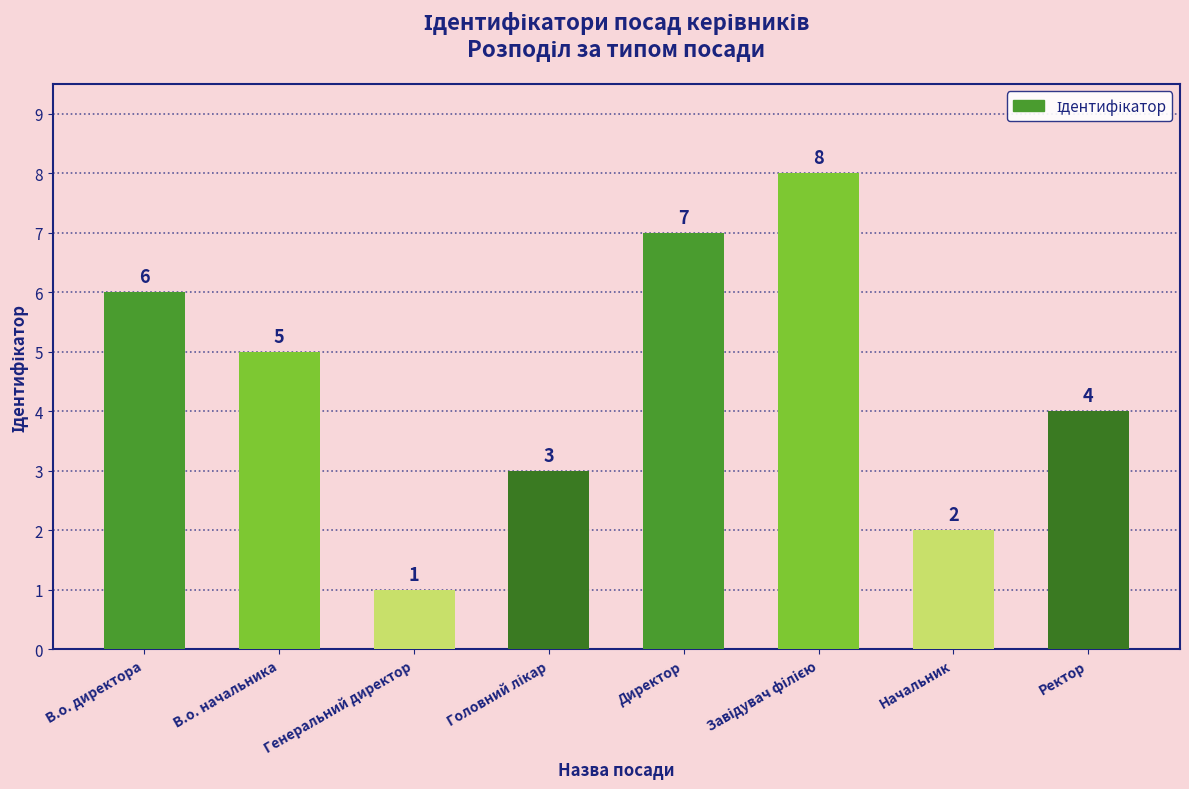

Which category has the lowest value across all series?

Генеральний директор